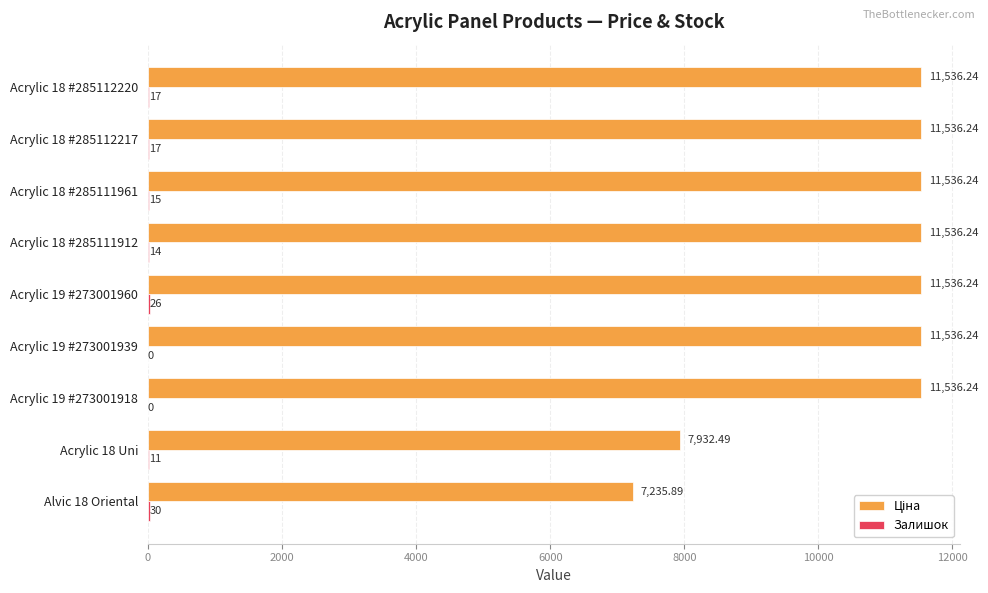

At which category is the sum across all series the highest?

Acrylic 19 #273001960